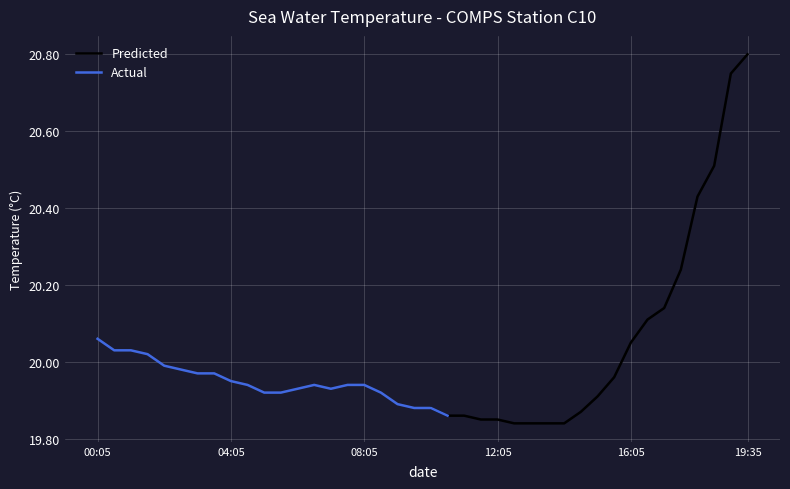

What value does the data have at 2019-01-01T16:35?

20.1